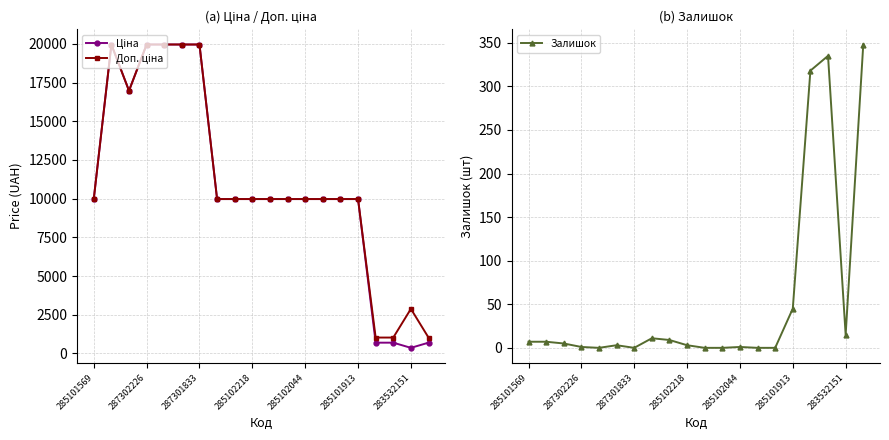

Where is Залишок nearest to the value 174?

285101913